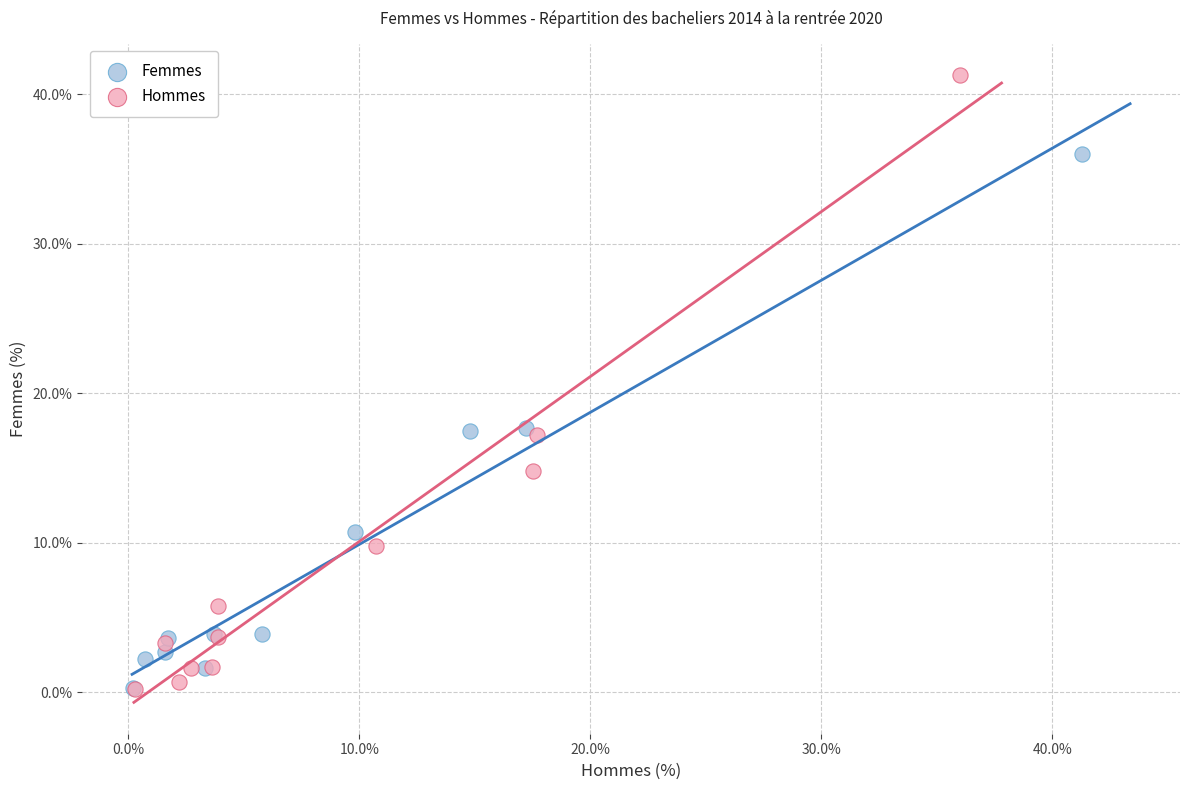

Which series has the largest Y range (max minus min)?

Hommes